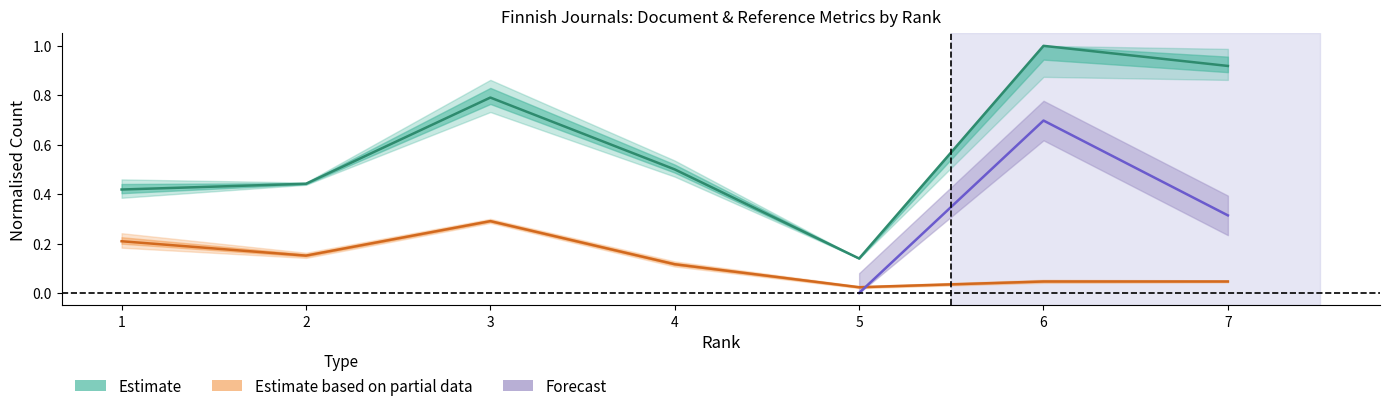

True or false: Total Refs. has more than 1 interior local peaks.

True